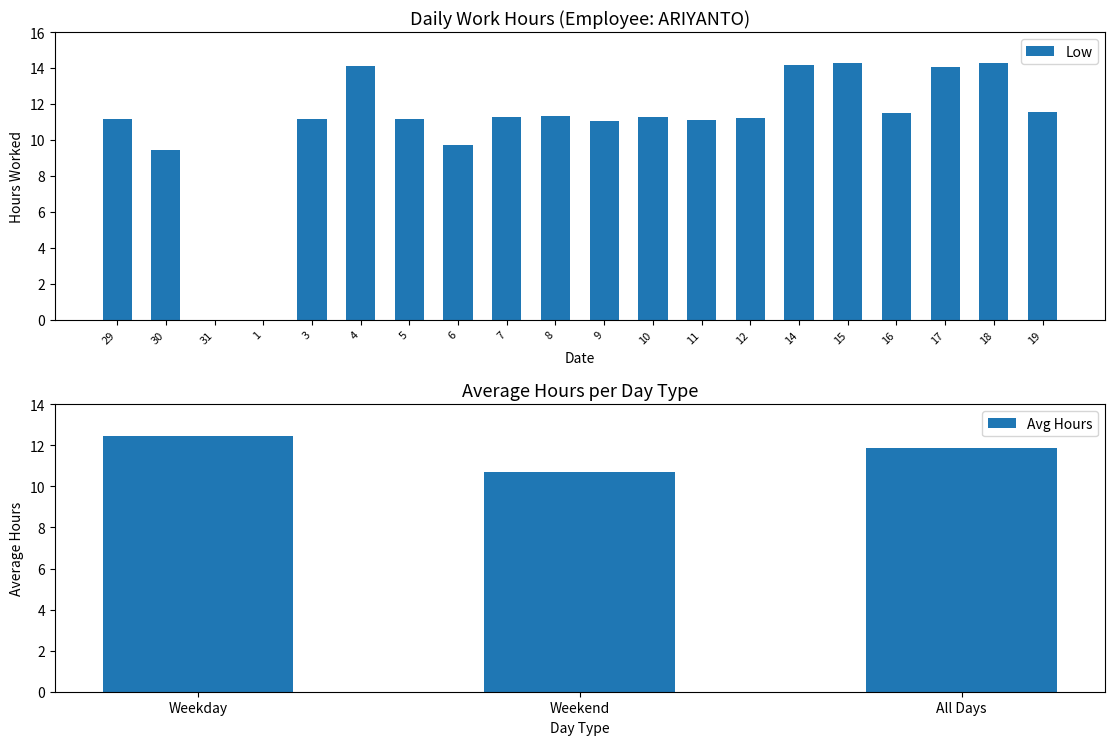

The chart shows a value of 11.0 at 9. True or false?

True